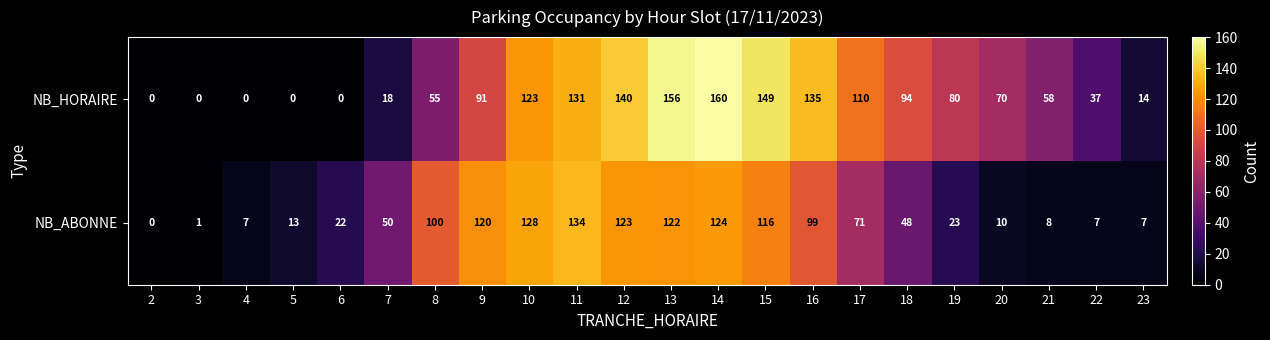

Which series has the widest spread of values?

NB_HORAIRE